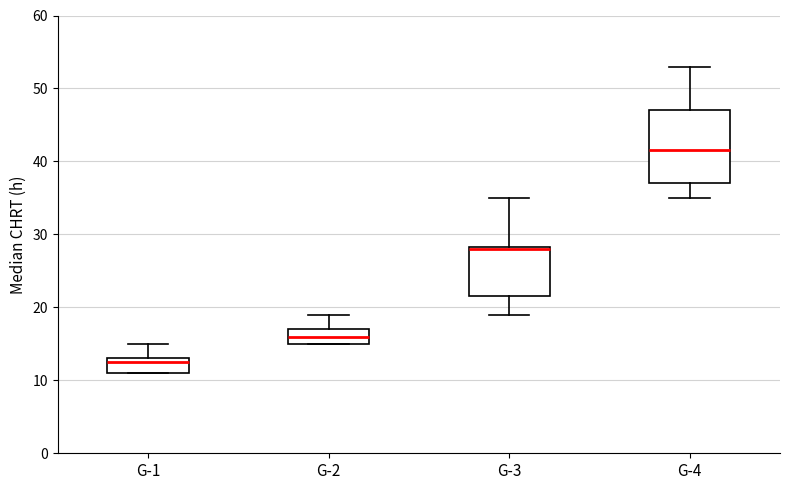

Reading left to right, transcribe this box plot: for each box, give where its median line is, the range the box spans, and where its two whiskers end, as read against the y-axis. The values are not printed on the chart, so give them approximately, as read against the axis.

G-1: median 13 (just below the box's upper edge), box 11 to 13, whiskers 11 to 15
G-2: median 16, box 15 to 17, whiskers 15 to 19
G-3: median 28, box 22 to 28, whiskers 19 to 35
G-4: median 42, box 37 to 47, whiskers 35 to 53